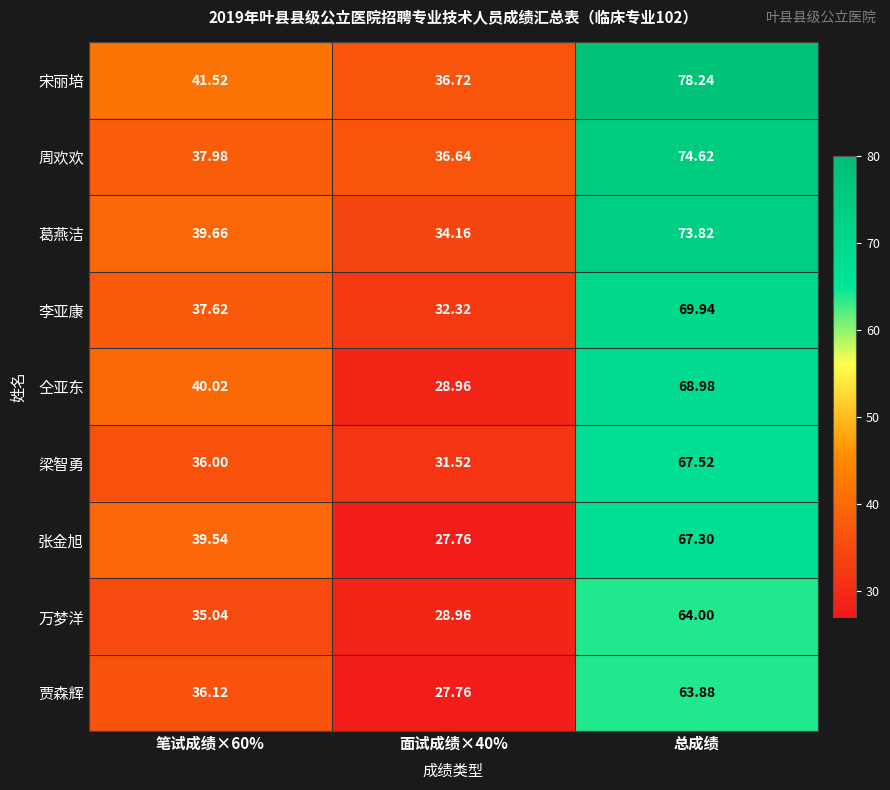

List the series in order of their peak value, lowest first.

贾森辉, 万梦洋, 张金旭, 梁智勇, 仝亚东, 李亚康, 葛燕洁, 周欢欢, 宋丽培